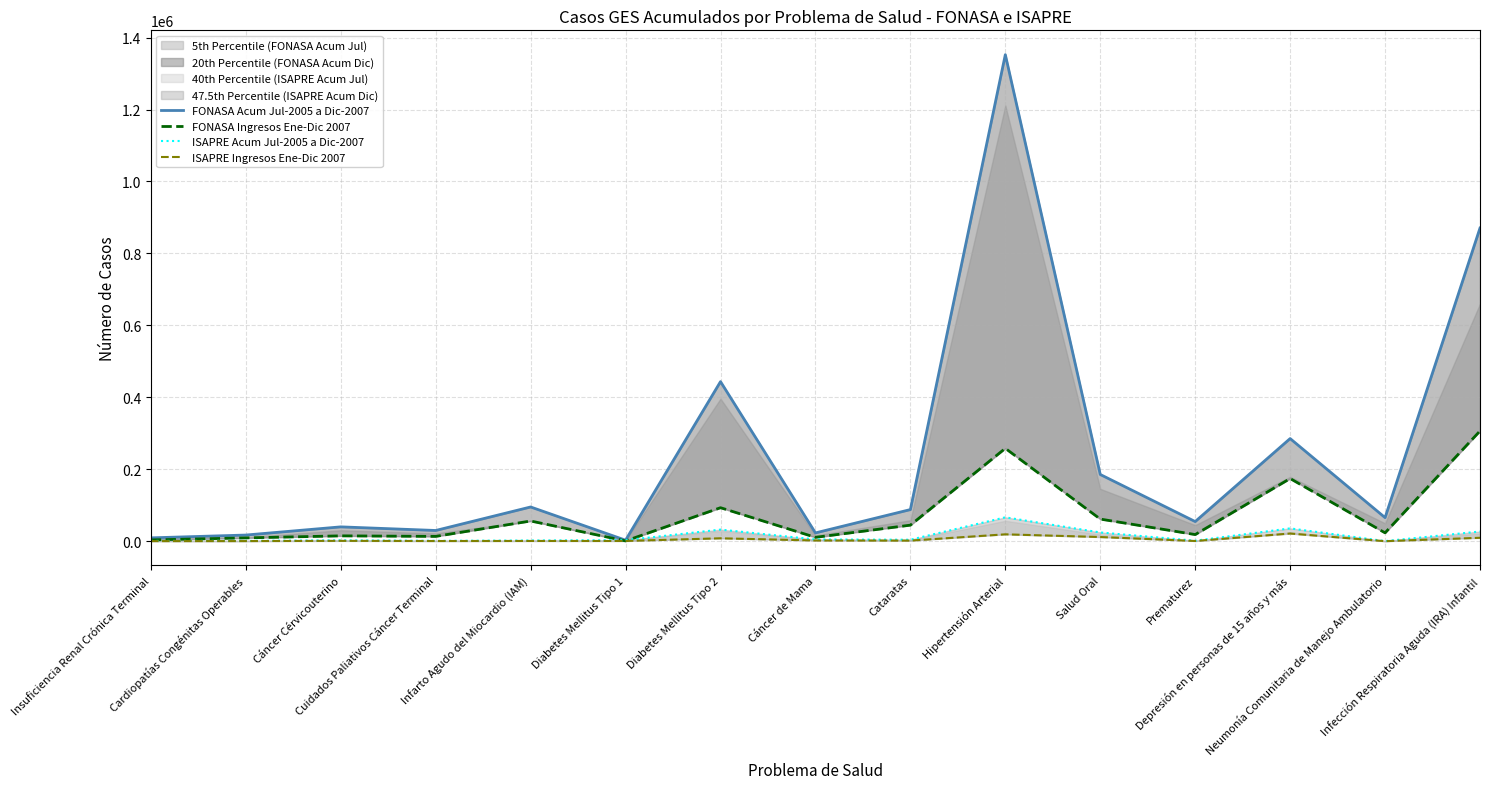

True or false: FONASA Acum Jul-2005 a Dic-2007 and FONASA Ingresos Ene-Dic 2007 cross at least once.

False